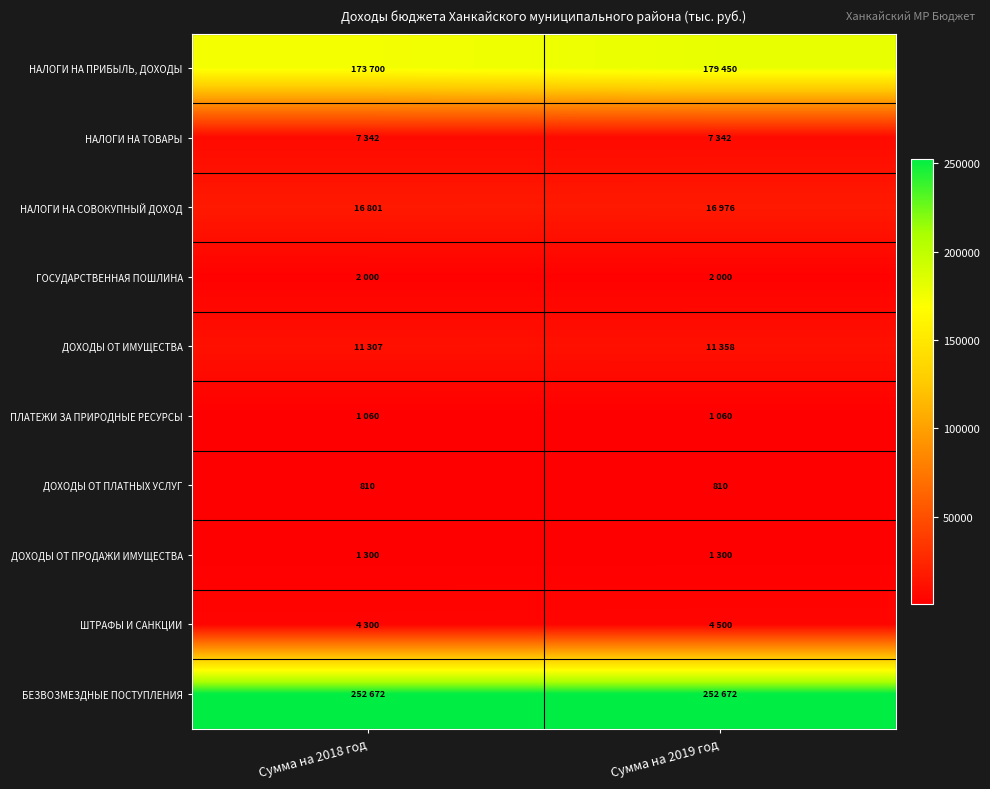

The ДОХОДЫ ОТ ПЛАТНЫХ УСЛУГ series shows 493 at Сумма на 2019 год. True or false?

False